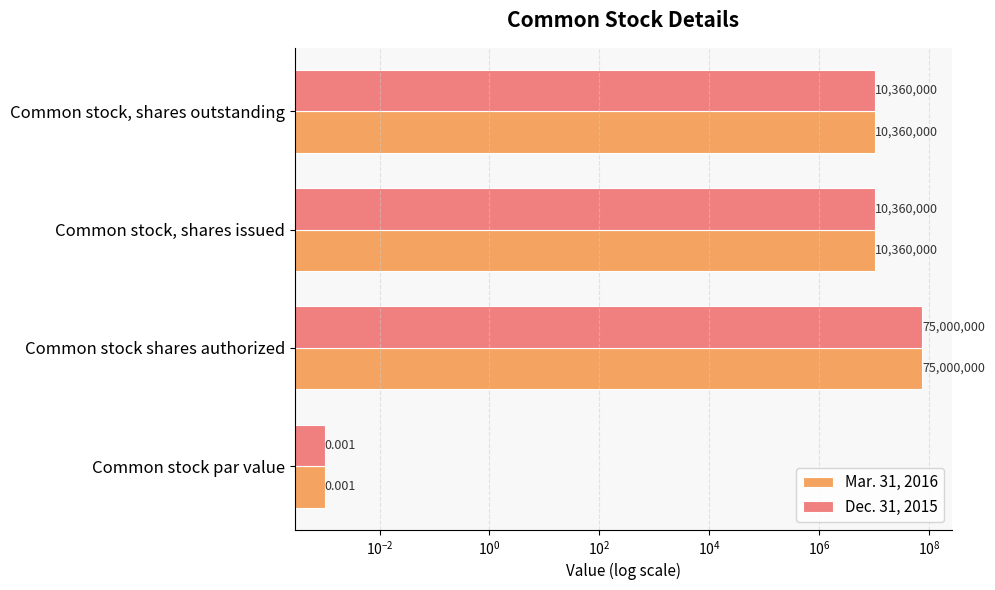

How many series are shown in this chart?

2